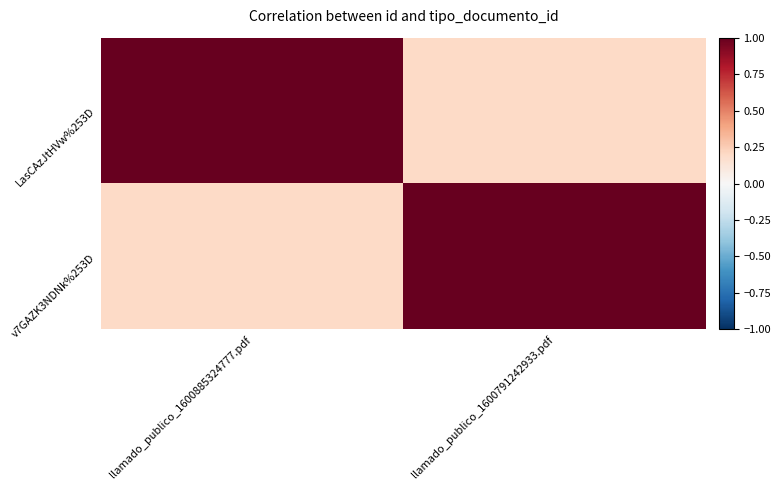

Which series changed the most between llamado_publico_1600885324777.pdf and llamado_publico_1600791242933.pdf?

LasCAzJtHVw%253D